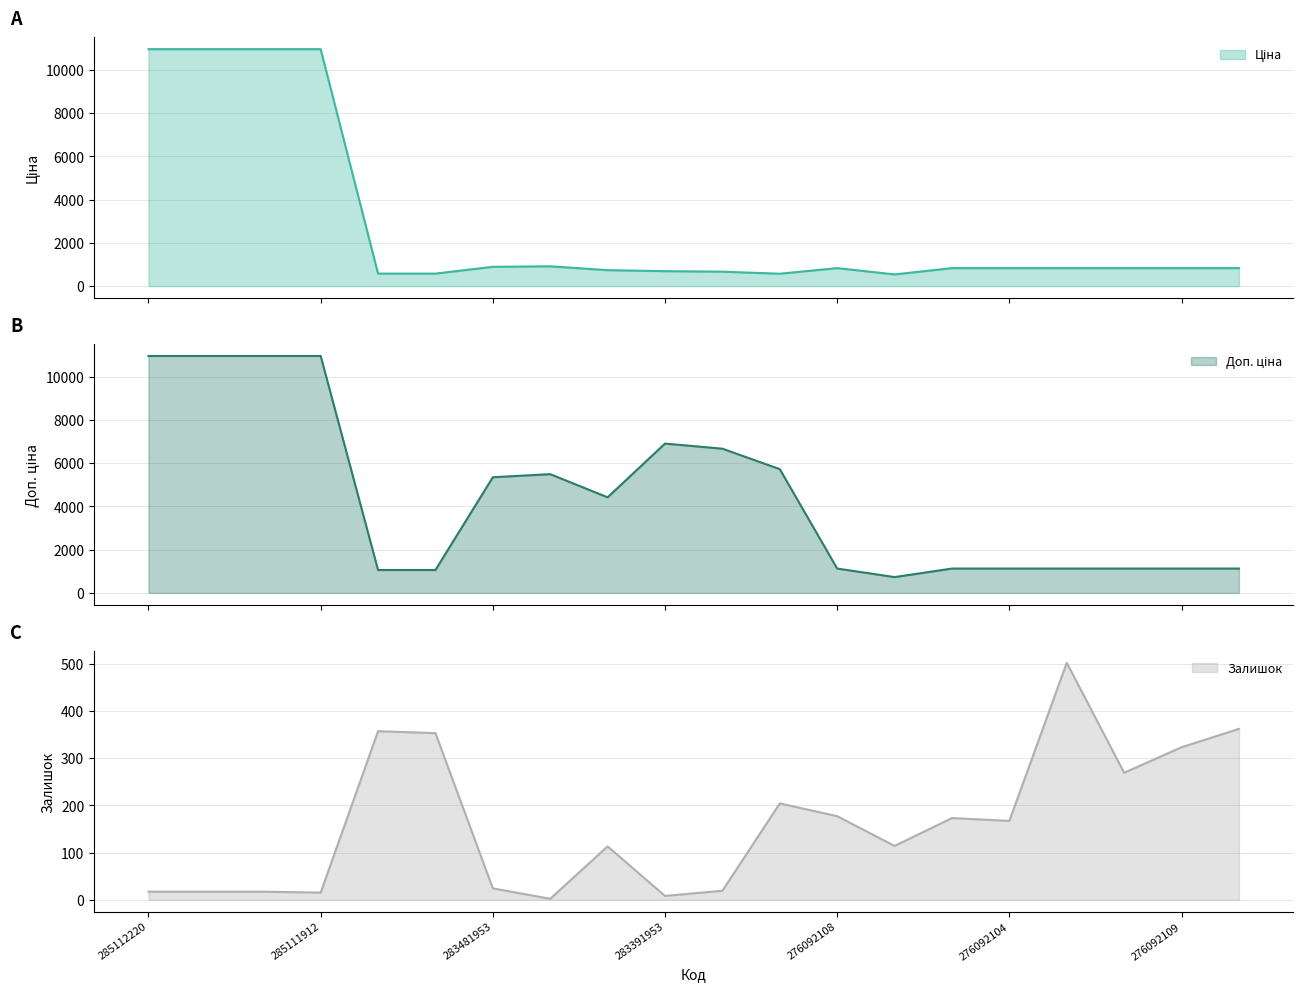

True or false: Доп. ціна has a value of 7539.9 at 283331953.

False